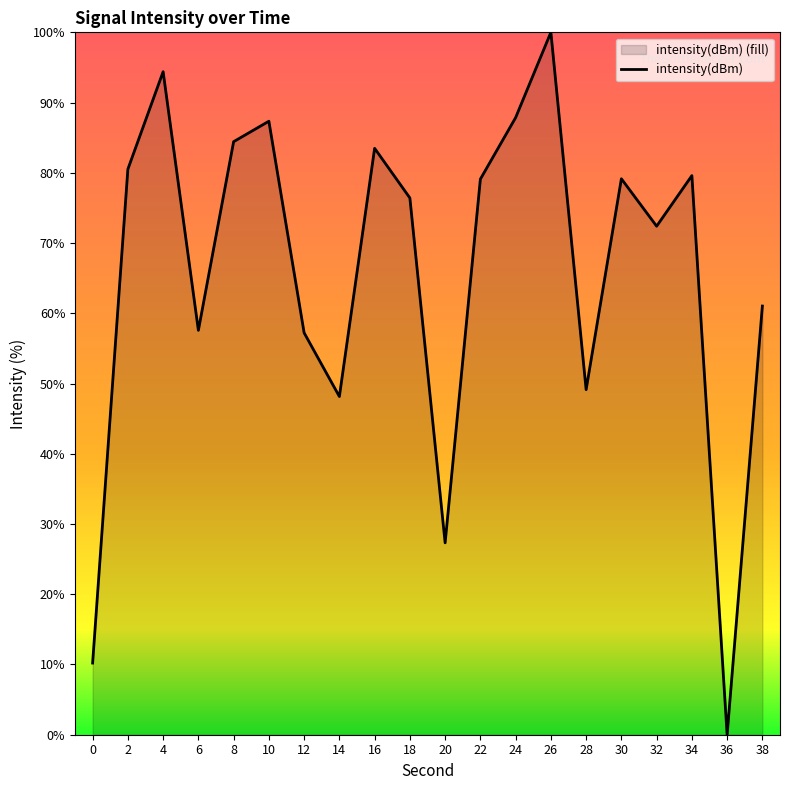

Which label corresponds to the smallest value in the chart?

36